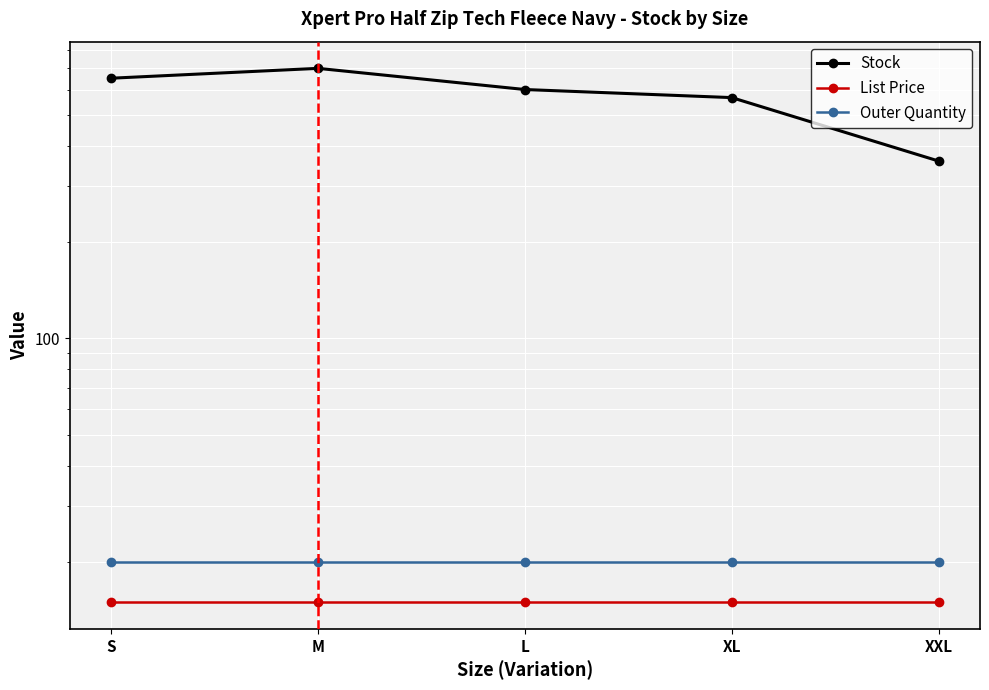

Count the number of categories in the chart.

5